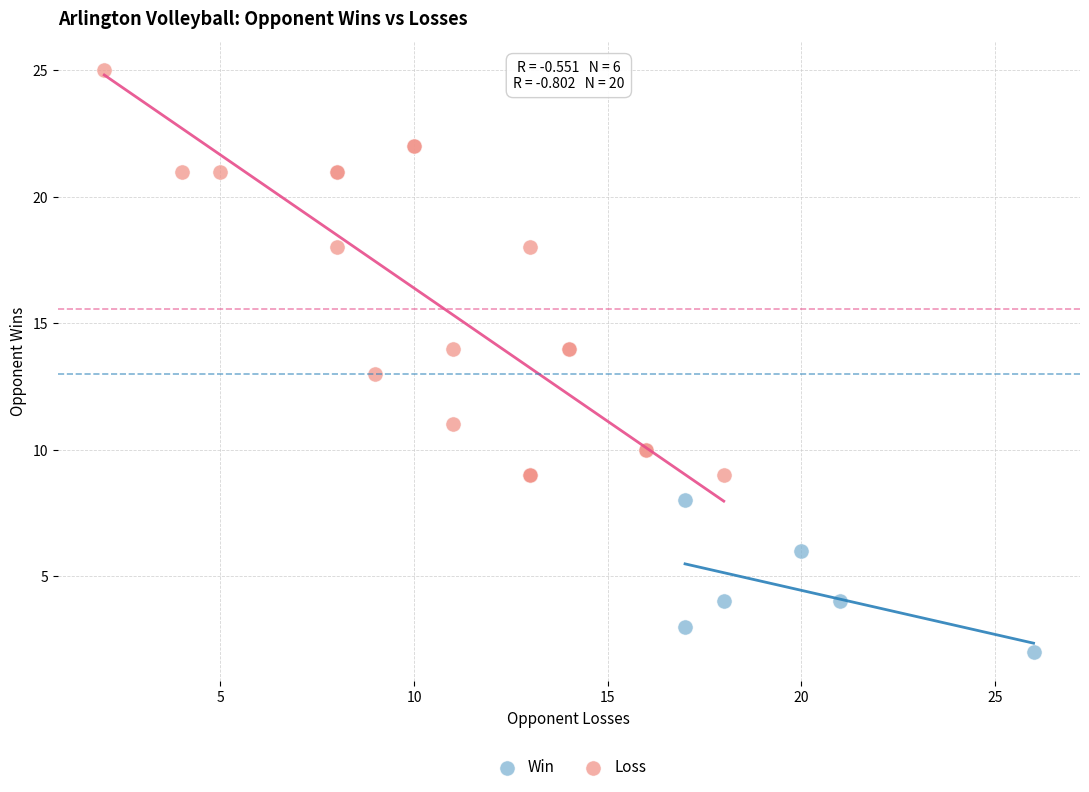

Which series has the largest Y range (max minus min)?

Loss